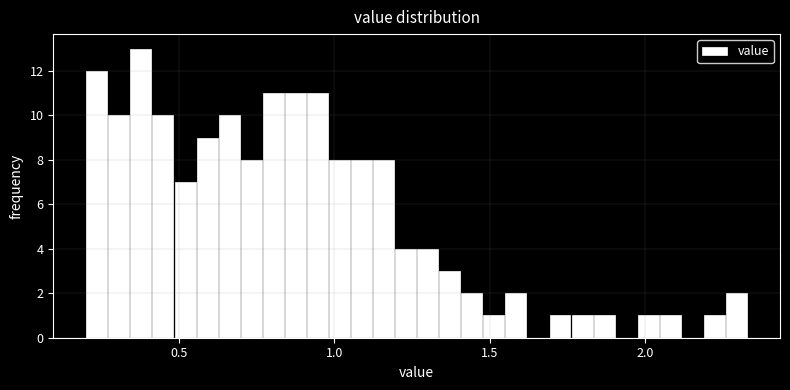

Read against the x-axis, roughly where is the centre of the tallest bar?

0.40